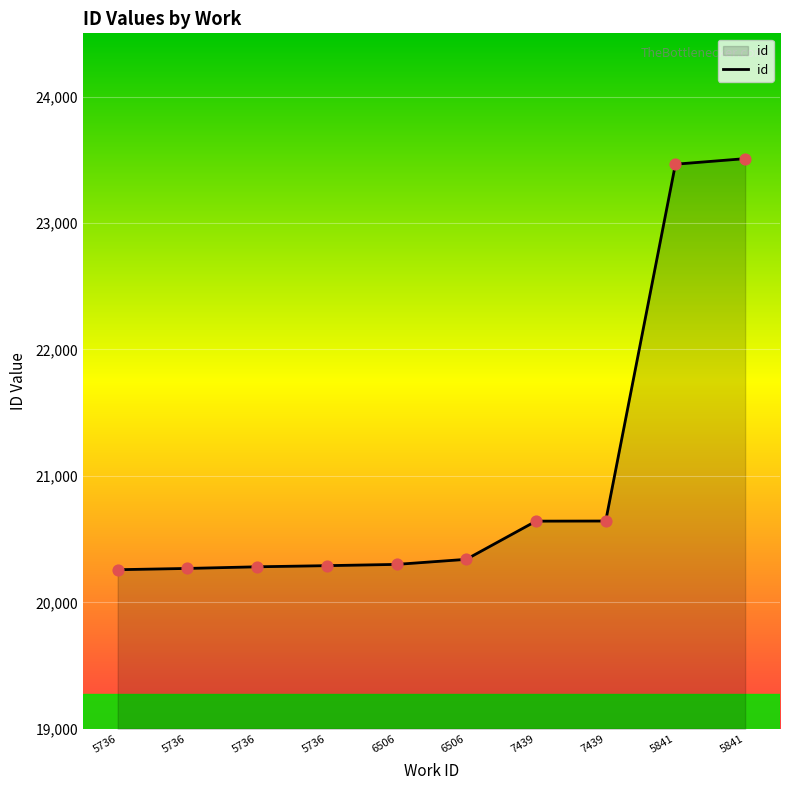

Does the chart have visible grid lines?

Yes